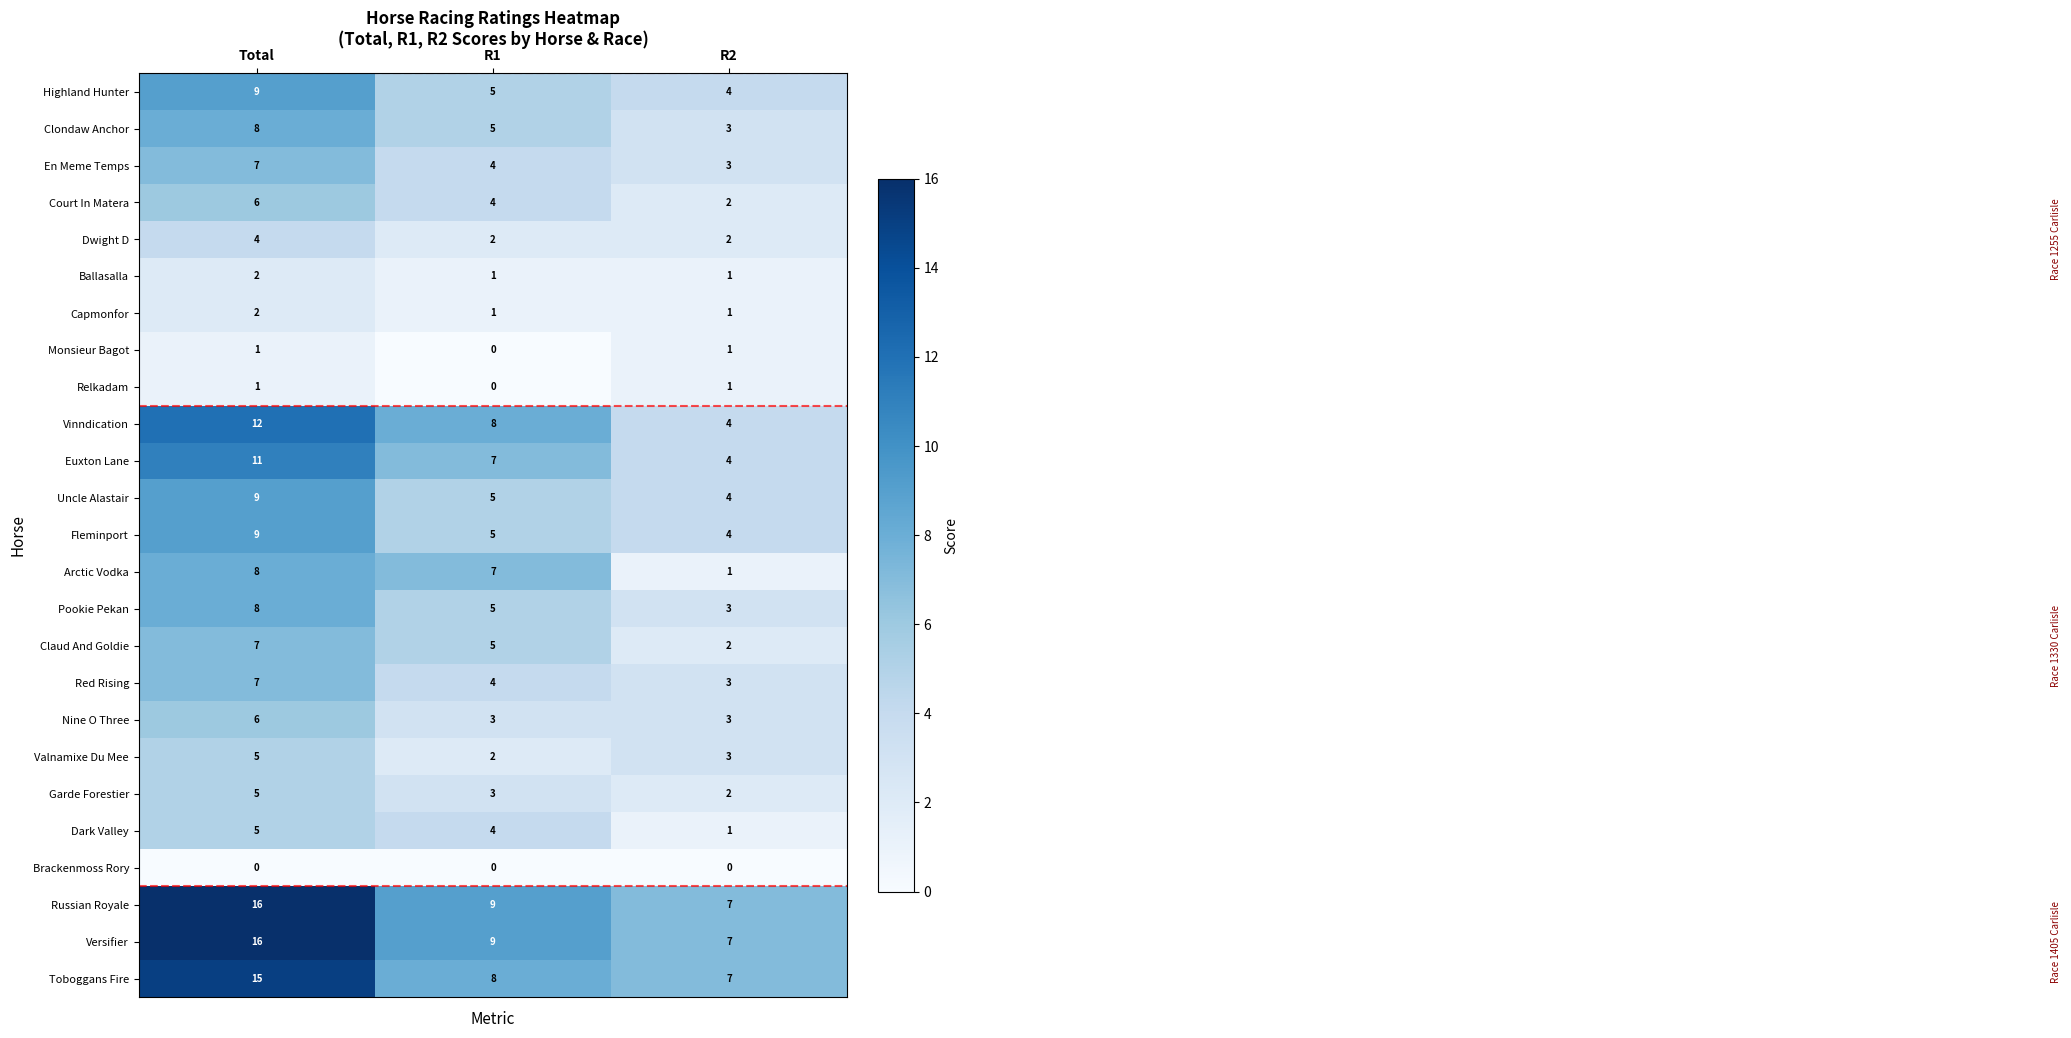

At how many categories does at least one series exceed 3?

3